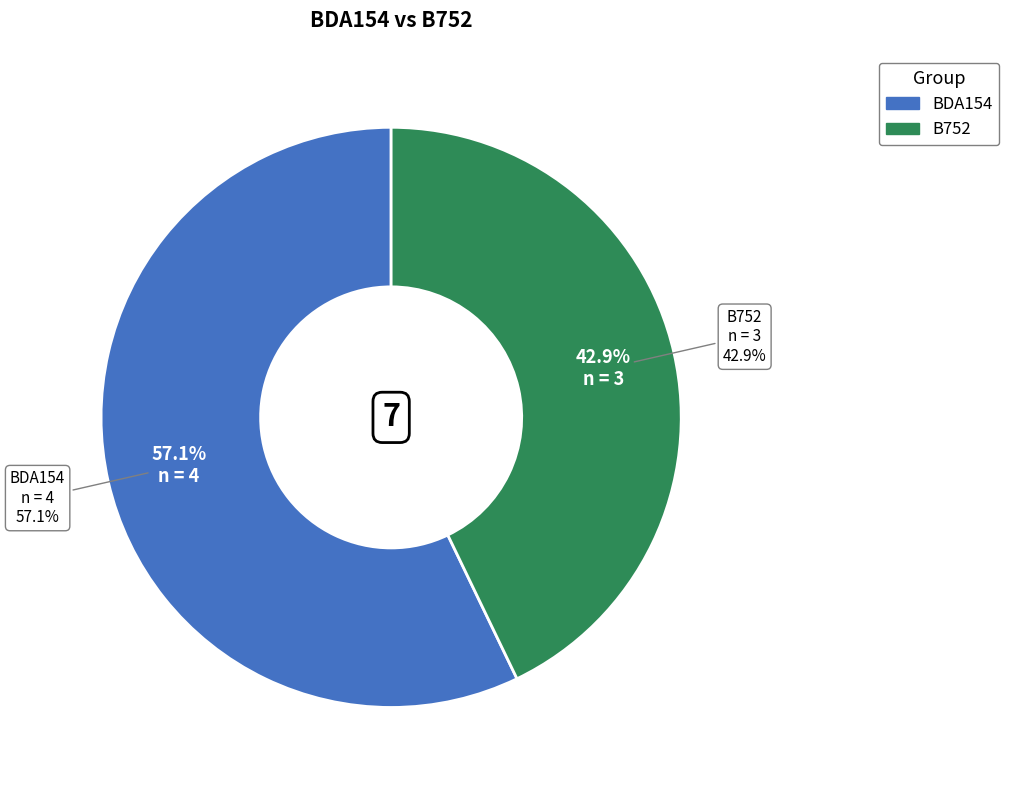

True or false: B752 accounts for 43% of the total.

True